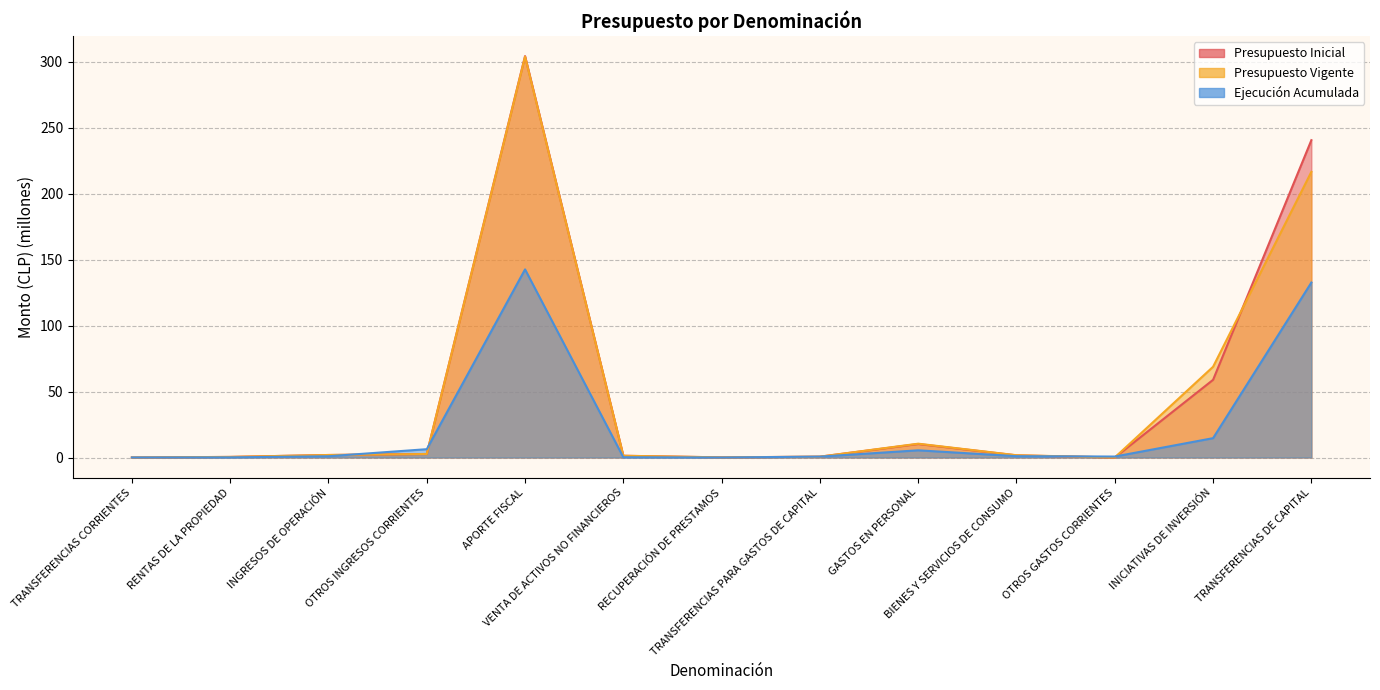

Which series changed the most between VENTA DE ACTIVOS NO FINANCIEROS and TRANSFERENCIAS PARA GASTOS DE CAPITAL?

Presupuesto Inicial